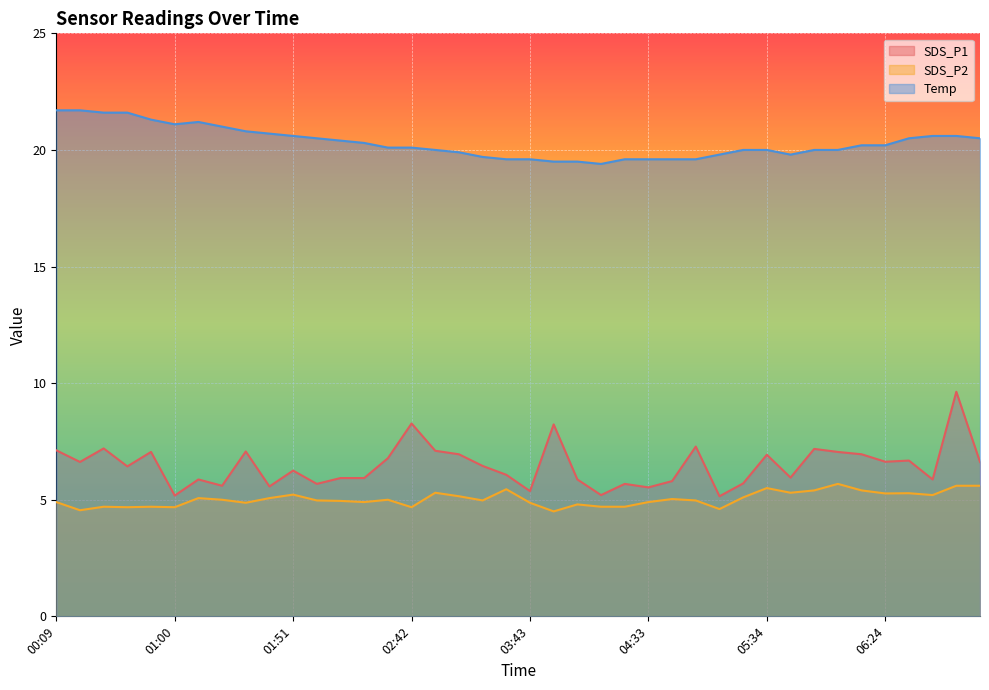

What is the minimum value shown in the chart?

4.5